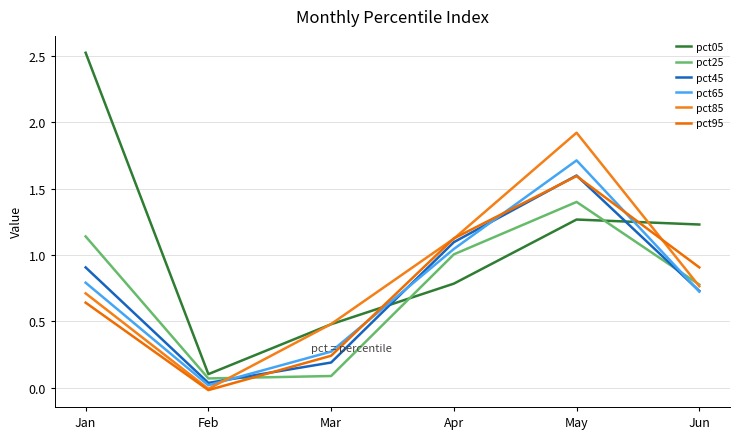

Where is pct95 nearest to the value 0?

Feb